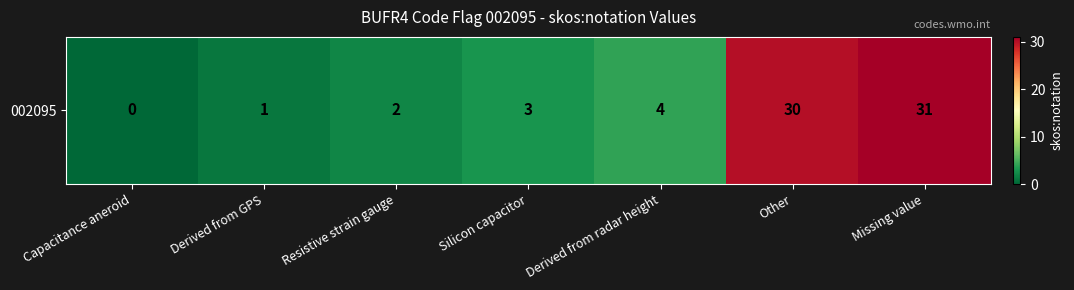

What is the sum of all values?

71